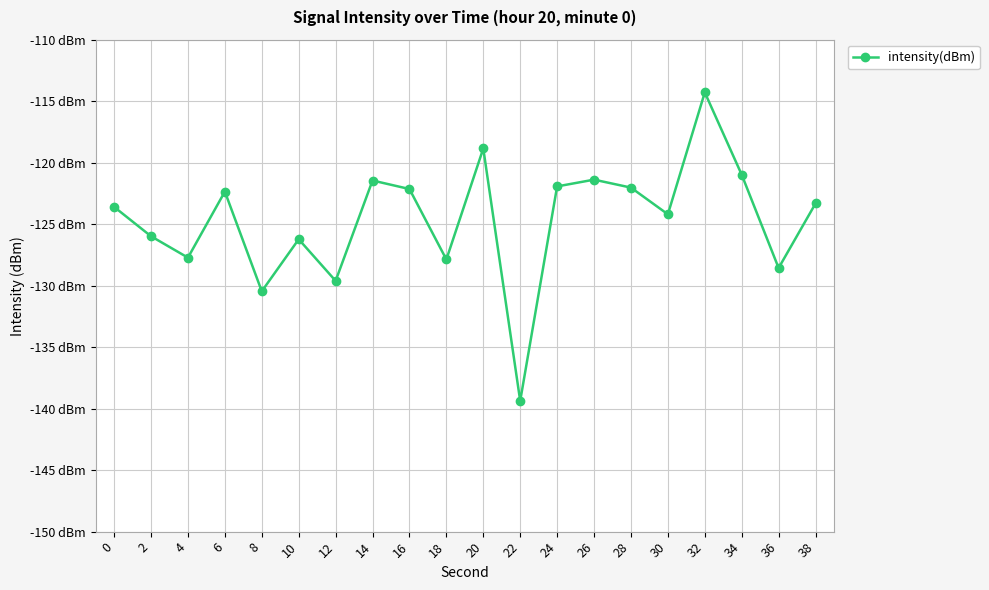

What is the minimum value shown in the chart?

-139.4